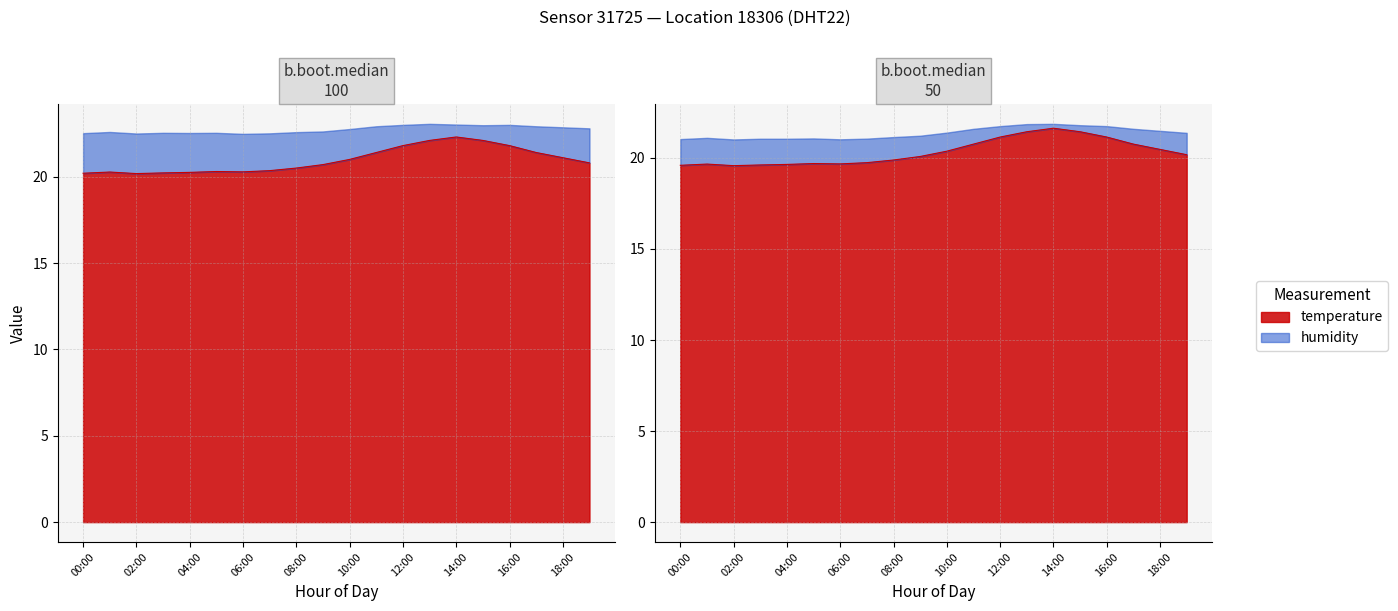

At 11:00, list the series in order from largest to smallest.

temperature, humidity